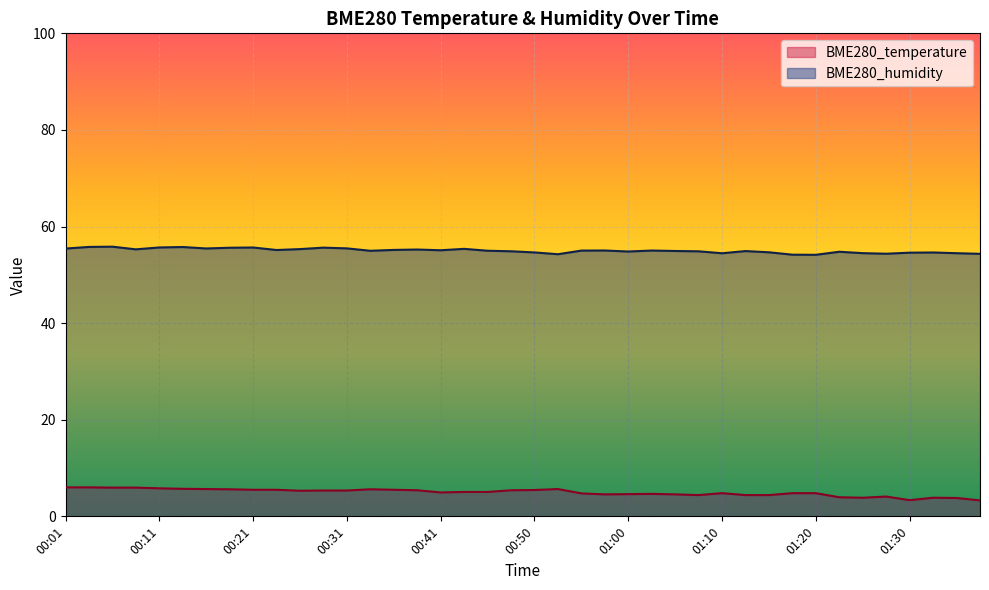

Does the chart display data point markers on the line(s)?

No